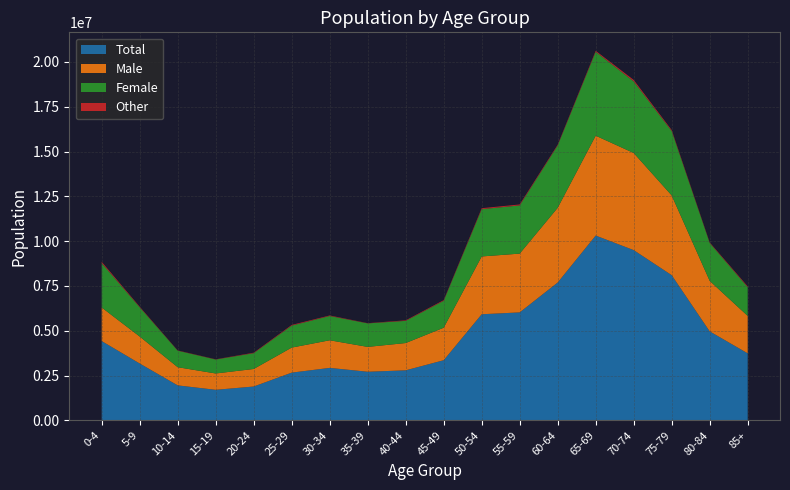

Reading left to right, list all the values displayed in this chart.

Total: 4422304	3170317	1949856	1702868	1886723	2661739	2926165	2711132	2789892	3353805	5918701	6022937	7690630	10310099	9498360	8099316	4963463	3737316
Male: 1873076	1505161	1014598	911648	978825	1396409	1540791	1386884	1523110	1813805	3226228	3280253	4169383	5572808	5419225	4450056	2818744	2089140
Female: 2476066	1632499	921380	778735	882287	1228330	1356504	1312335	1237824	1504549	2638712	2689261	3479043	4681790	3996685	3594918	2114544	1601962
Other: 72809	32658	13879	12485	25612	37001	28870	11913	28959	35452	53761	53424	42044	55324	81863	53626	30070	46214